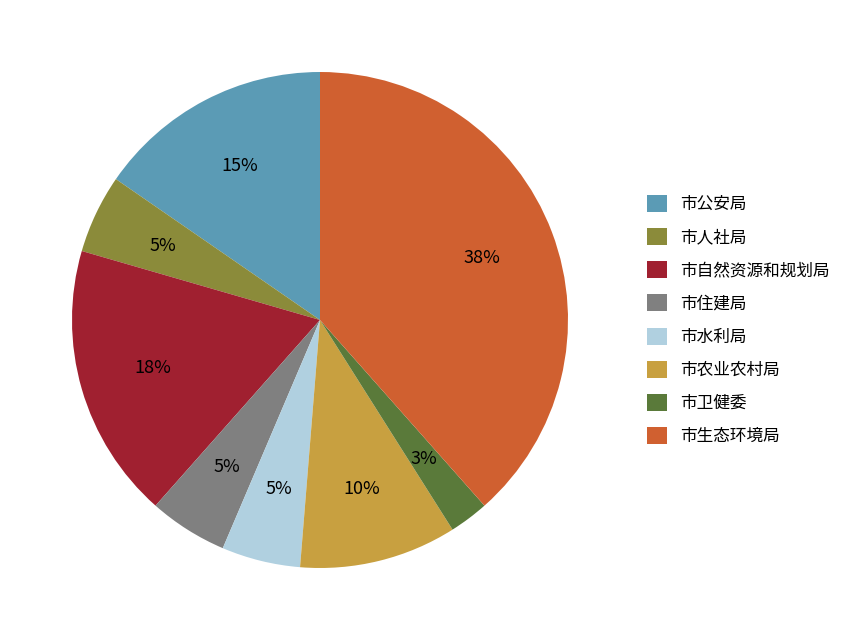

The 市自然资源和规划局 slice represents 24% of the pie. True or false?

False